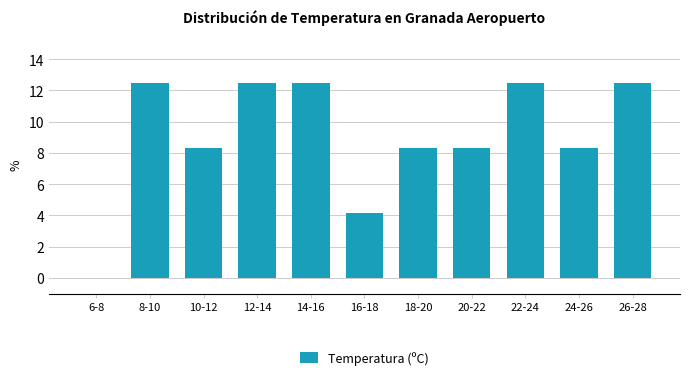

Reading right to left, transcribe all the data shown in this chart.

26-28=12.5	24-26=8.3	22-24=12.5	20-22=8.3	18-20=8.3	16-18=4.2	14-16=12.5	12-14=12.5	10-12=8.3	8-10=12.5	6-8=0.0